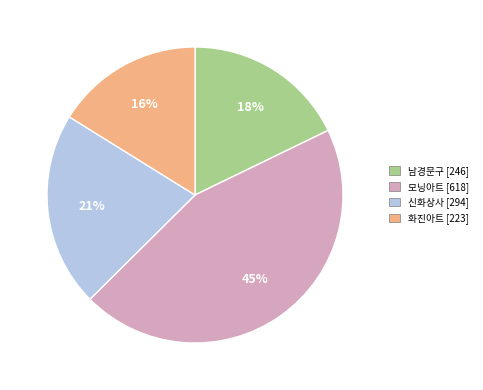

Count the number of slices in the pie.

4